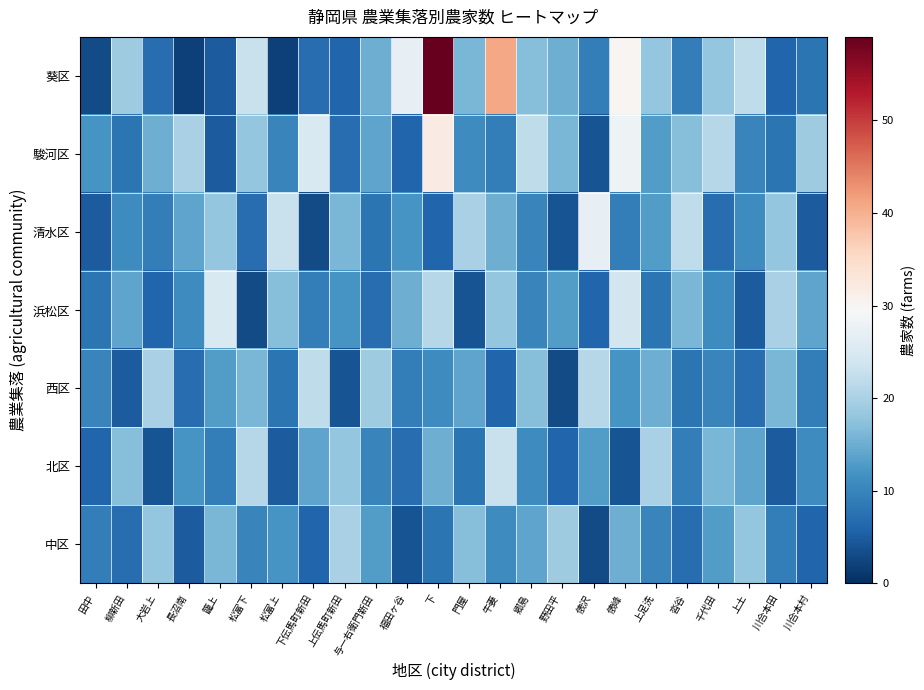

Reading right to left, list all the values displayed in this chart.

葵区: 川合本村=8	川合本田=6	上土=22	千代田=18	沓谷=9	上足洗=18	俵峰=30	俵沢=9	野田平=15	郷島=17	牛妻=41	門屋=16	下=59	福田ヶ谷=27	与一右衛門新田=15	上伝馬町新田=6	下伝馬町新田=7	松富上=2	松富下=23	籠上=5	長沼南=2	大岩上=7	柳新田=19	田中=3
駿河区: 川合本村=19	川合本田=8	上土=10	千代田=21	沓谷=17	上足洗=13	俵峰=28	俵沢=4	野田平=16	郷島=22	牛妻=9	門屋=11	下=32	福田ヶ谷=6	与一右衛門新田=14	上伝馬町新田=7	下伝馬町新田=25	松富上=10	松富下=18	籠上=5	長沼南=20	大岩上=15	柳新田=8	田中=12
清水区: 川合本村=5	川合本田=18	上土=11	千代田=7	沓谷=22	上足洗=13	俵峰=9	俵沢=27	野田平=4	郷島=10	牛妻=15	門屋=20	下=6	福田ヶ谷=12	与一右衛門新田=8	上伝馬町新田=16	下伝馬町新田=3	松富上=23	松富下=7	籠上=18	長沼南=14	大岩上=9	柳新田=11	田中=5
浜松区: 川合本村=14	川合本田=20	上土=5	千代田=11	沓谷=16	上足洗=8	俵峰=24	俵沢=6	野田平=13	郷島=10	牛妻=18	門屋=4	下=21	福田ヶ谷=15	与一右衛門新田=7	上伝馬町新田=12	下伝馬町新田=9	松富上=17	松富下=3	籠上=25	長沼南=11	大岩上=6	柳新田=14	田中=8
西区: 川合本村=9	川合本田=16	上土=7	千代田=10	沓谷=8	上足洗=15	俵峰=12	俵沢=21	野田平=3	郷島=17	牛妻=6	門屋=14	下=11	福田ヶ谷=9	与一右衛門新田=19	上伝馬町新田=4	下伝馬町新田=22	松富上=8	松富下=16	籠上=13	長沼南=7	大岩上=20	柳新田=5	田中=10
北区: 川合本村=11	川合本田=5	上土=14	千代田=16	沓谷=9	上足洗=20	俵峰=4	俵沢=13	野田平=6	郷島=11	牛妻=23	門屋=8	下=15	福田ヶ谷=7	与一右衛門新田=10	上伝馬町新田=18	下伝馬町新田=14	松富上=5	松富下=21	籠上=9	長沼南=12	大岩上=4	柳新田=17	田中=6
中区: 川合本村=6	川合本田=9	上土=18	千代田=13	沓谷=7	上足洗=10	俵峰=15	俵沢=3	野田平=19	郷島=14	牛妻=11	門屋=17	下=8	福田ヶ谷=4	与一右衛門新田=13	上伝馬町新田=20	下伝馬町新田=6	松富上=12	松富下=10	籠上=16	長沼南=5	大岩上=18	柳新田=7	田中=9